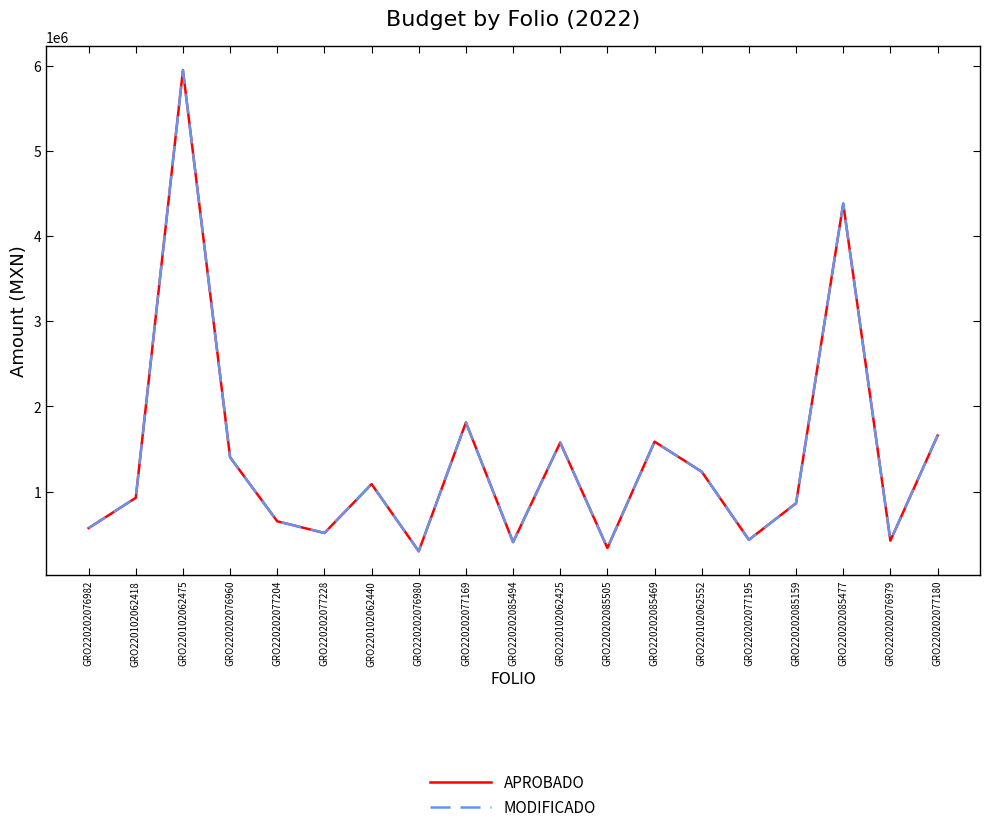

Which label corresponds to the smallest value in the chart?

GRO220202076980